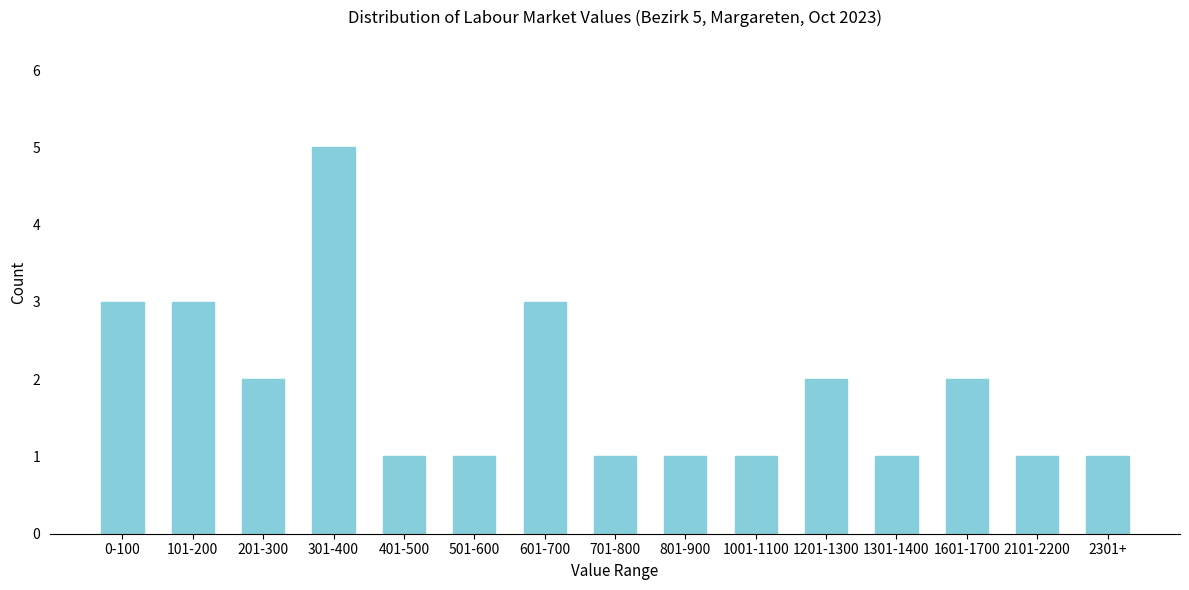

Reading right to left, extract all data points from this chart.

1	1	2	1	2	1	1	1	3	1	1	5	2	3	3